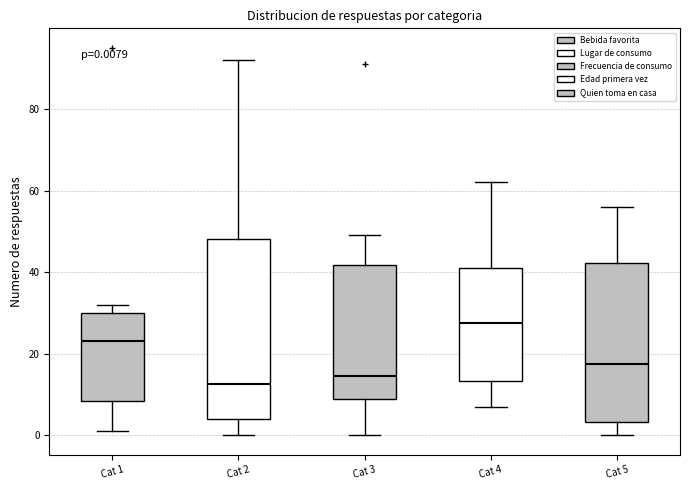

Which box's median line is the highest?

Cat 4